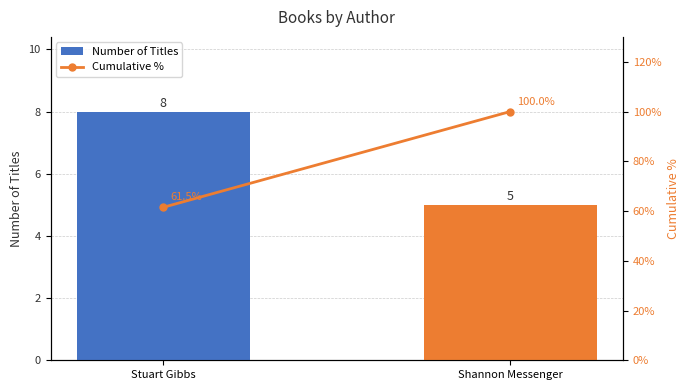

Does the chart contain stacked bars?

No